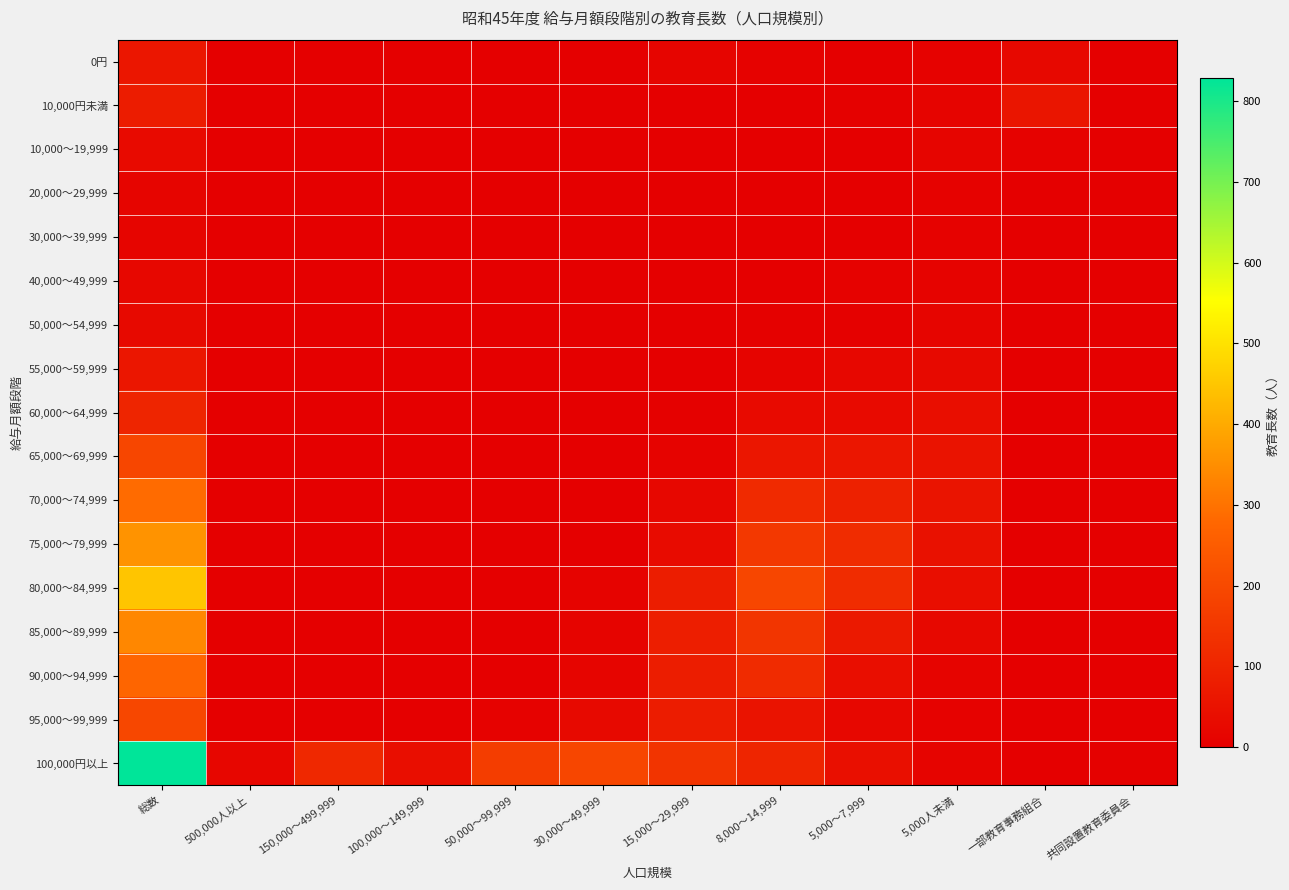

What is the total value across all series at 30,000～49,999?

265